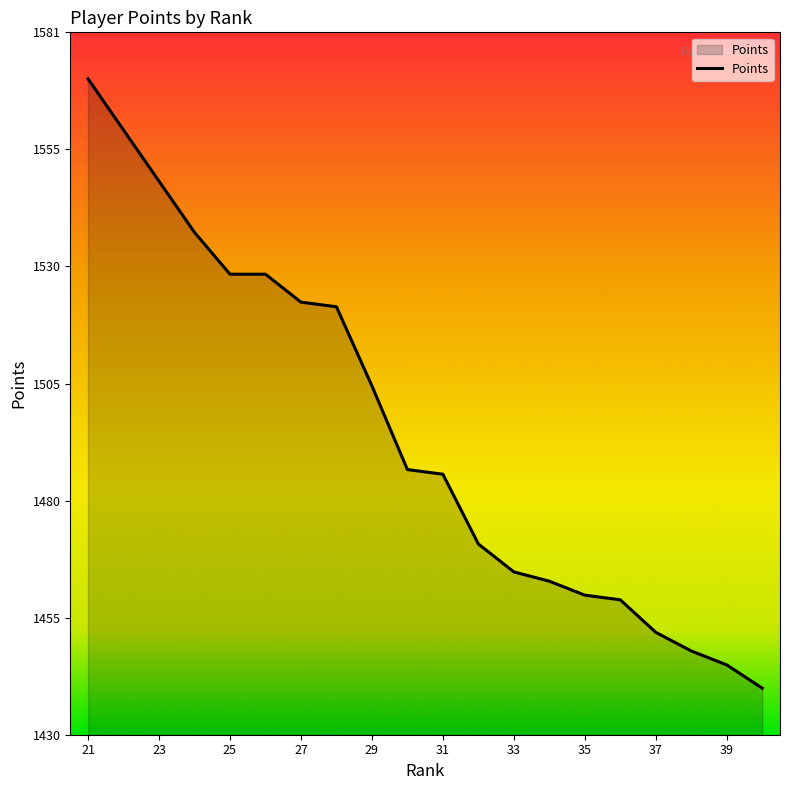

What is the difference between the maximum and minimum values?

131